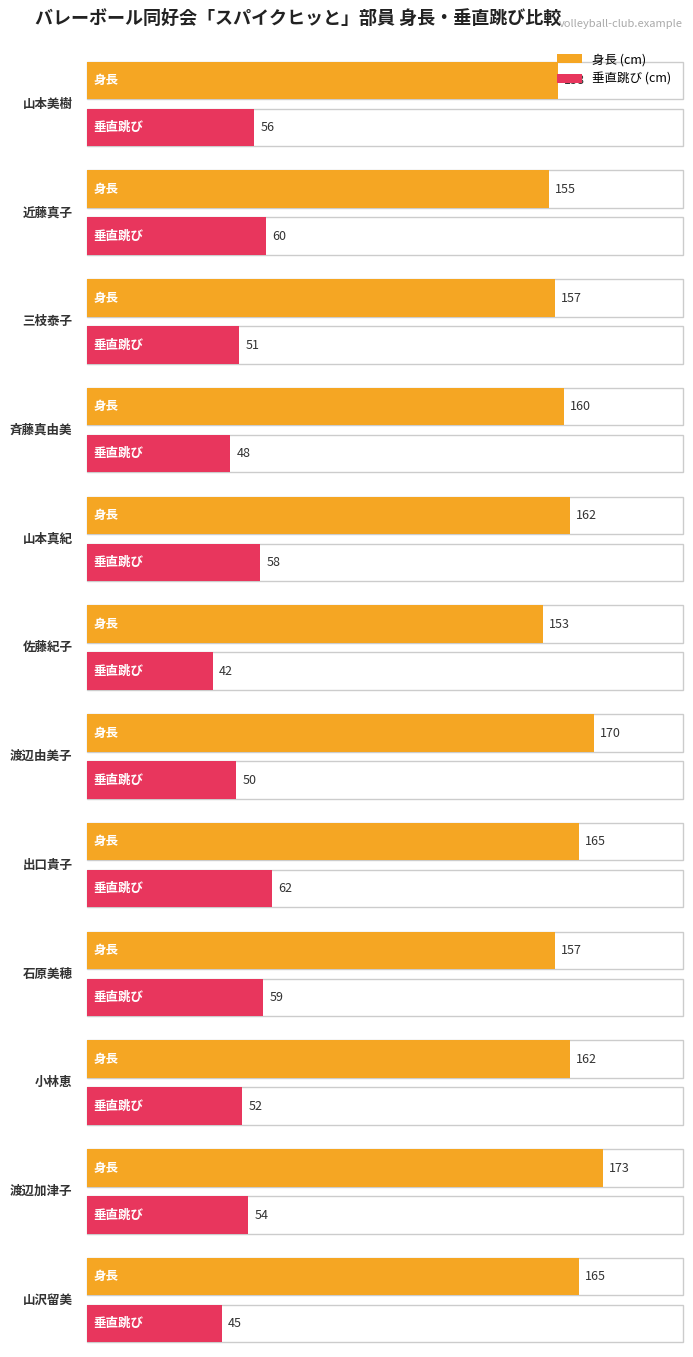

What is the difference between the highest and lowest values at 三枝泰子?

106